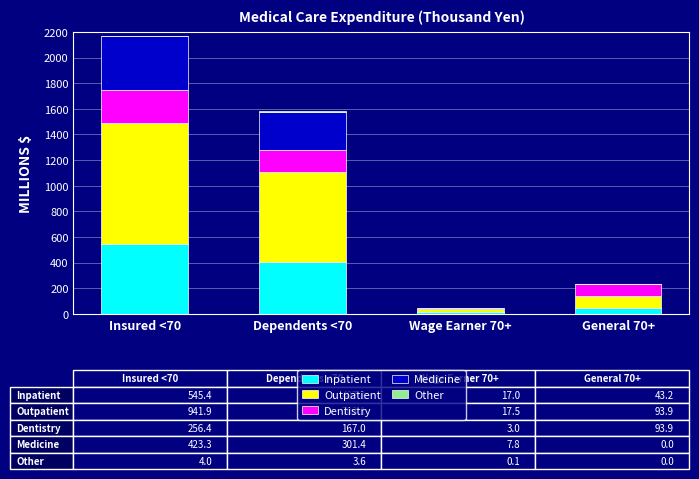

Which category has the highest value in the Inpatient series?

Insured <70